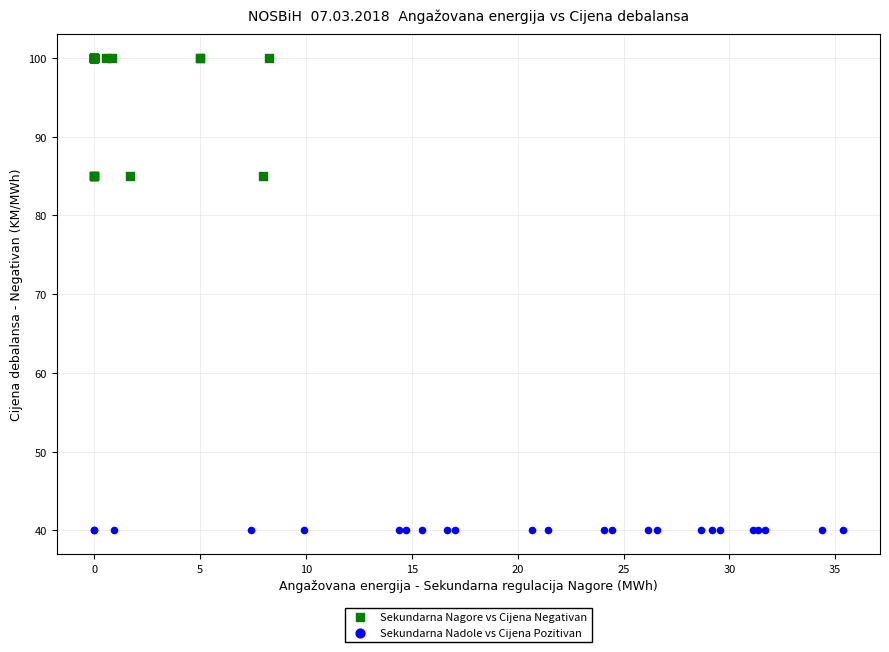

Which series reaches the maximum Y coordinate?

Sekundarna Nagore vs Cijena Negativan